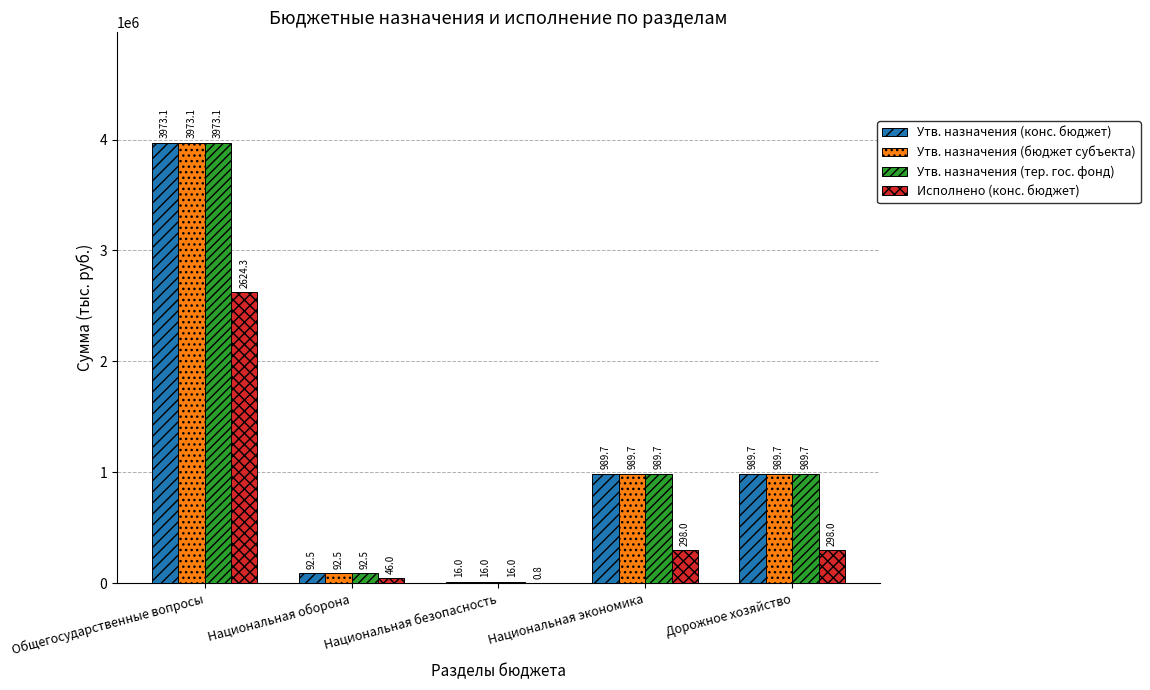

How many groups of bars are there?

5